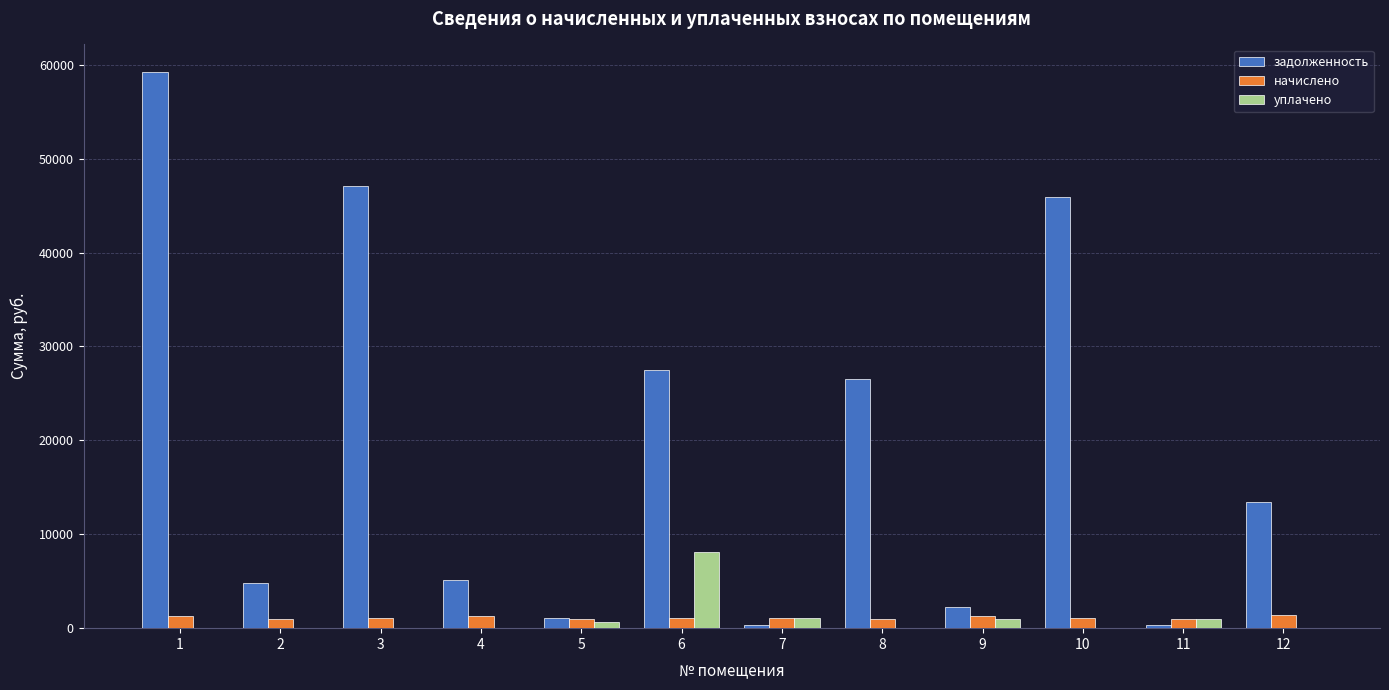

Are the bars horizontal?

No